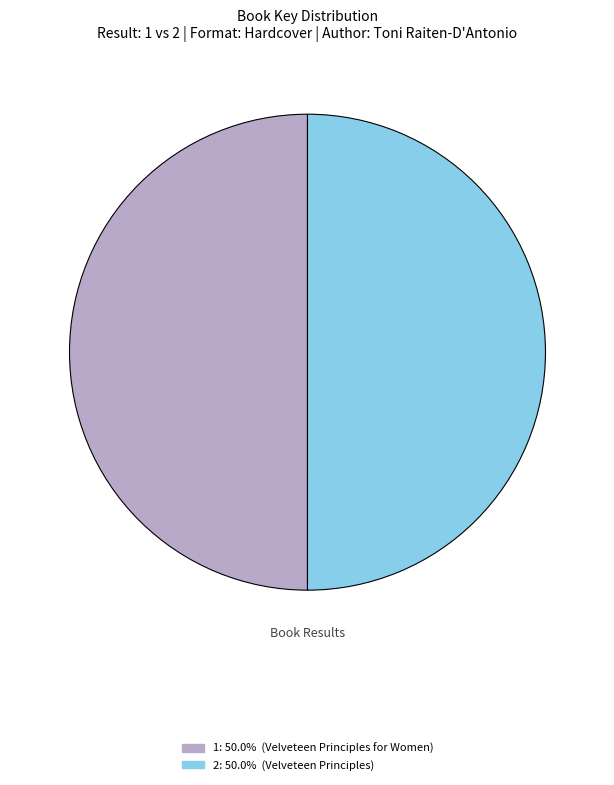

Do 1 and 2 together represent more than half of the pie?

Yes